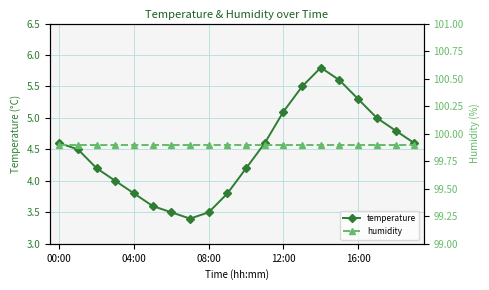

At which category does temperature reach its first local peak?

14